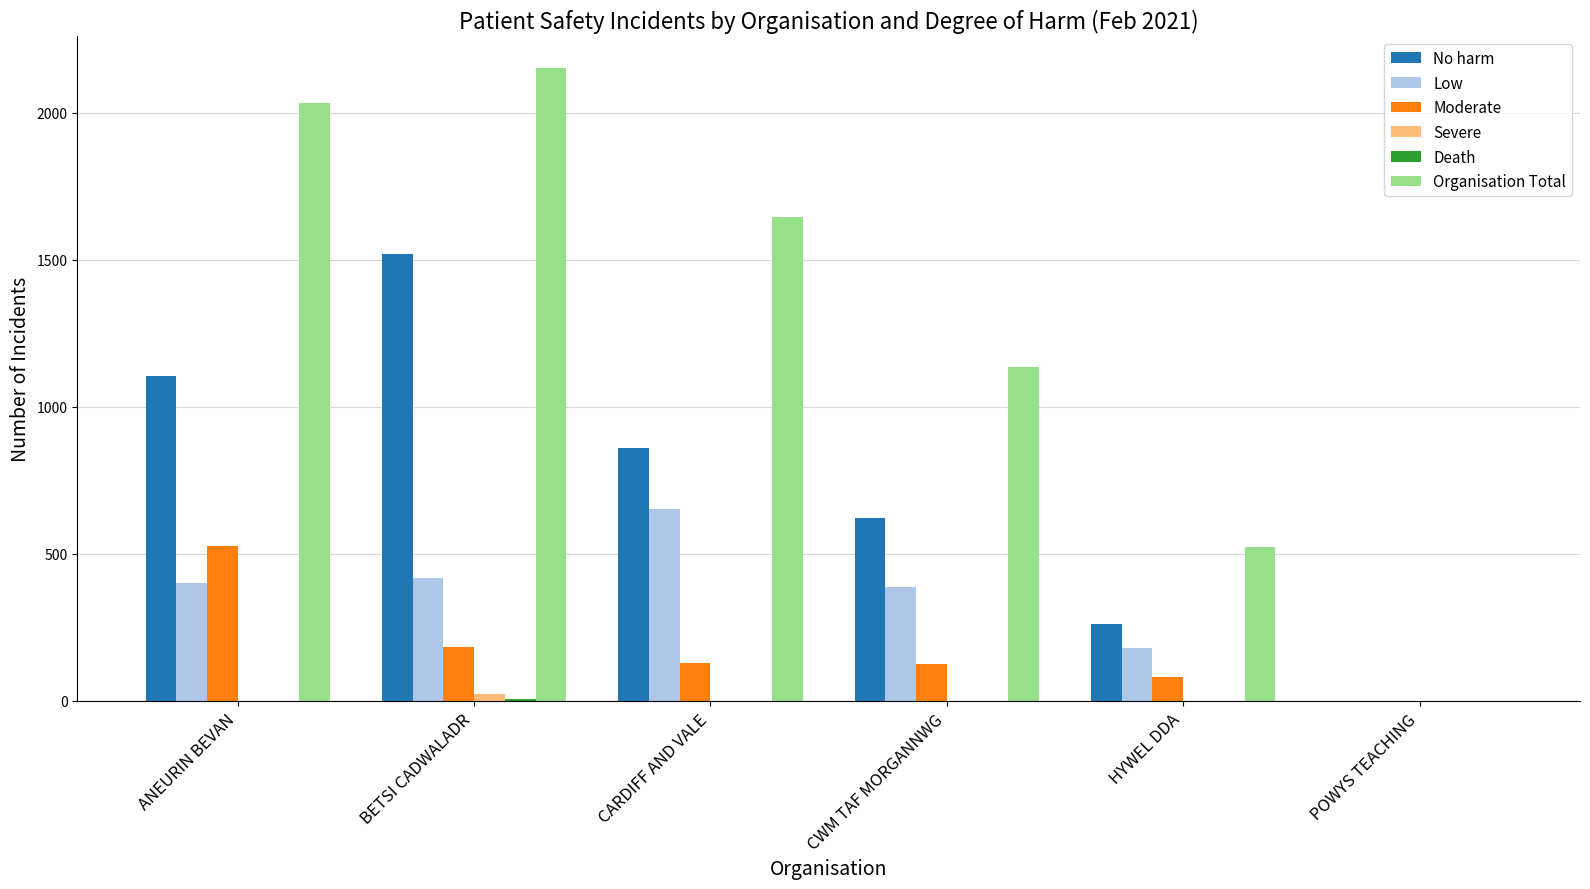

Count the number of data series in this chart.

6